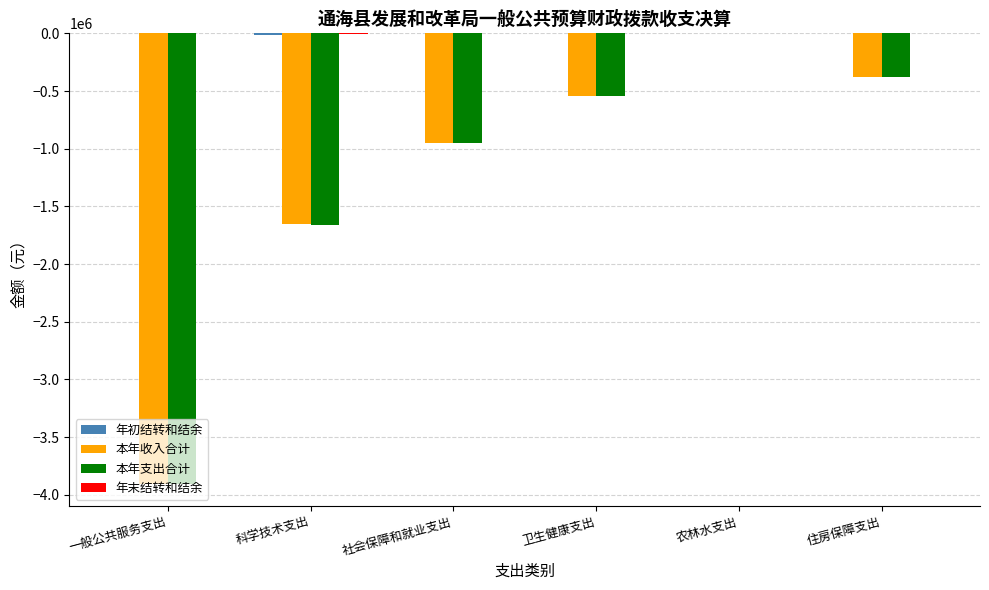

How many distinct data groups are displayed?

4